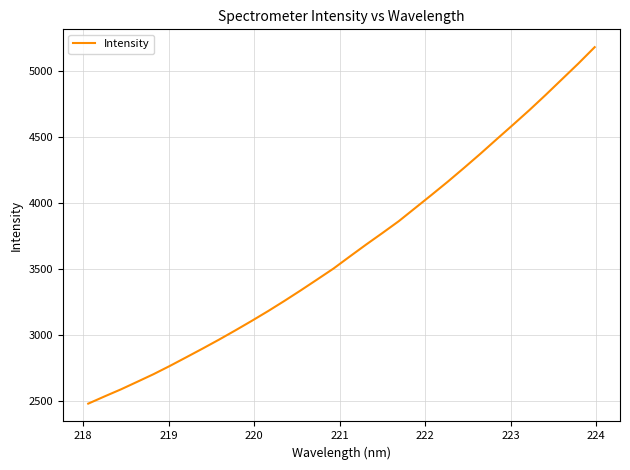

Reading left to right, what are all the values shown in this chart?

2479.1	2533.8	2587.2	2644.6	2702.6	2765.2	2830.5	2896.5	2963.9	3034.0	3105.9	3180.0	3257.2	3337.1	3419.1	3501.9	3593.5	3683.8	3771.5	3861.1	3960.3	4059.5	4160.3	4265.0	4371.9	4482.3	4591.7	4702.4	4817.8	4936.5	5055.1	5179.1